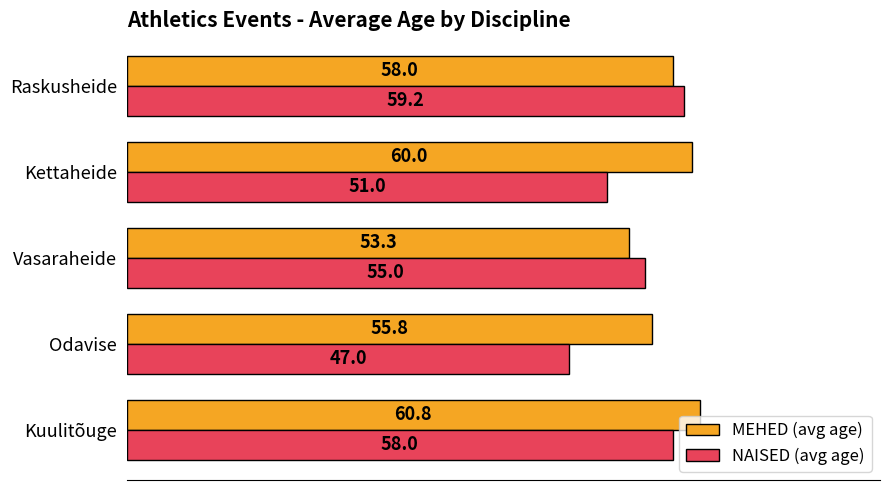

What is the average value of the MEHED (avg age) series?

57.6